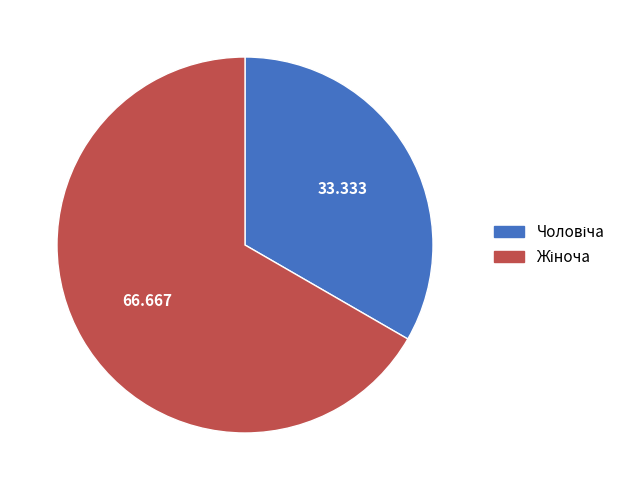

Is there any slice that represents more than half of the pie?

Yes